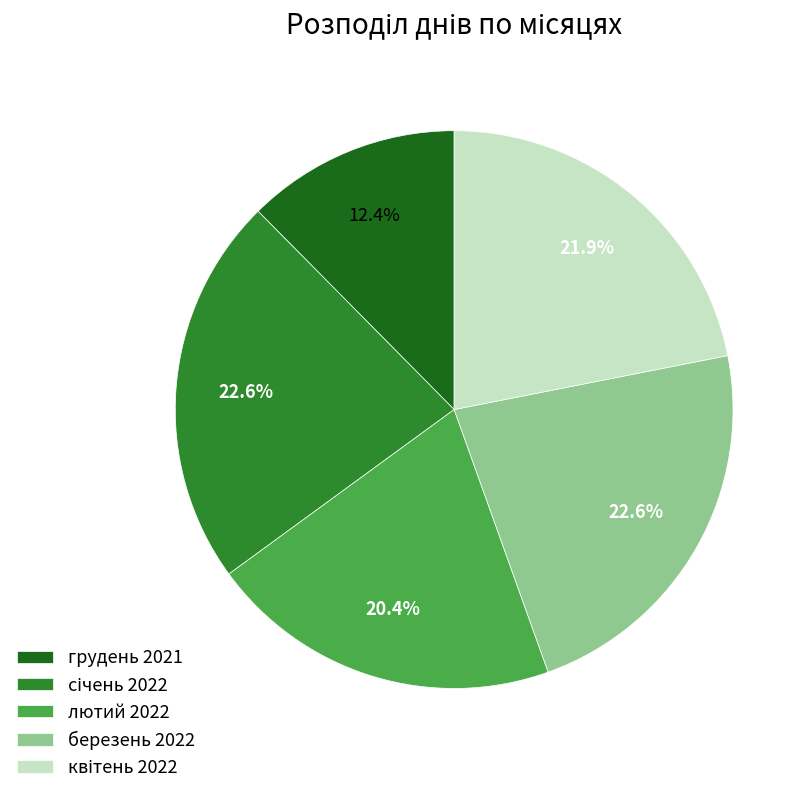

How many slices are in this pie chart?

5